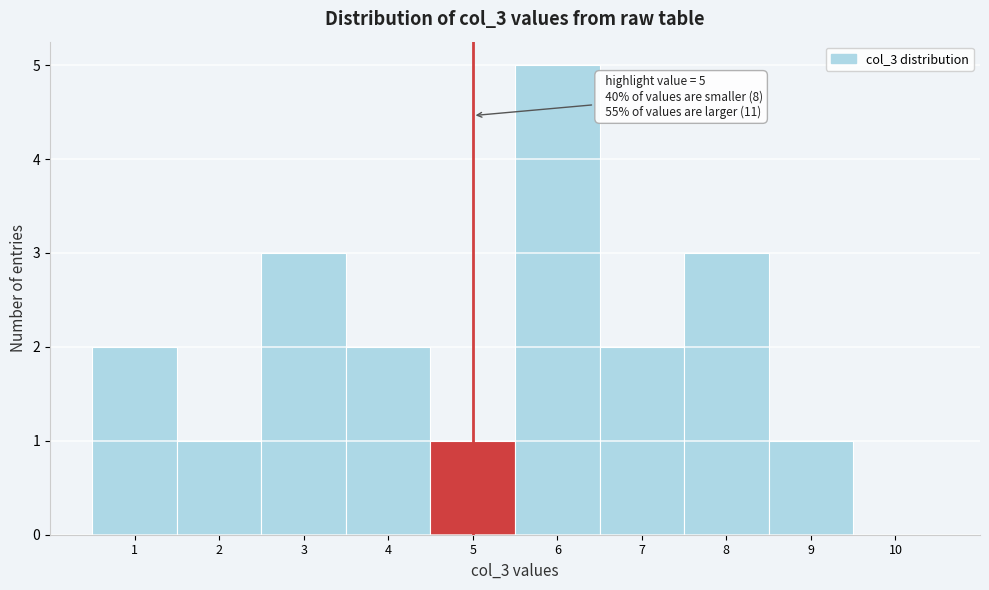

Over which range of the x-axis is the bar tallest?

5.5 to 6.5